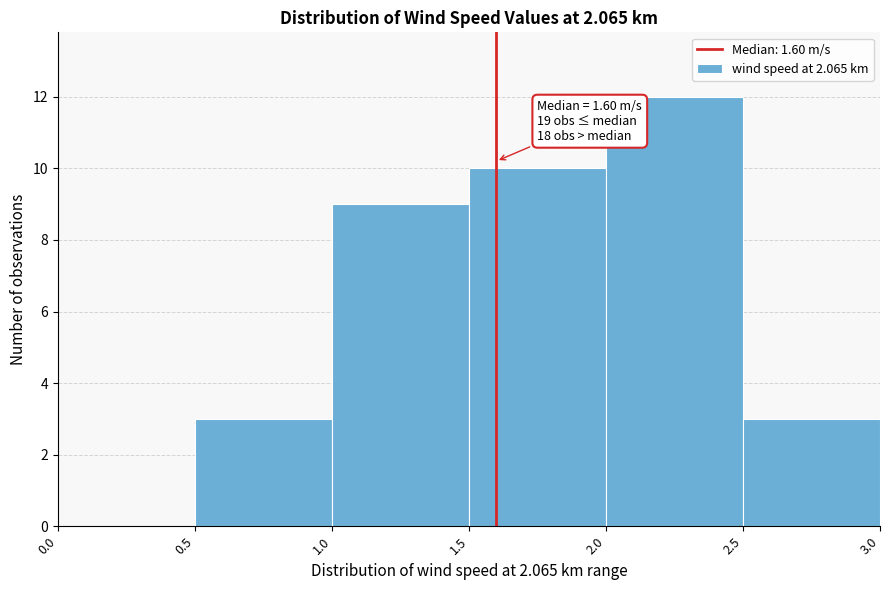

Over which range of the x-axis is the bar tallest?

2.0 to 2.5